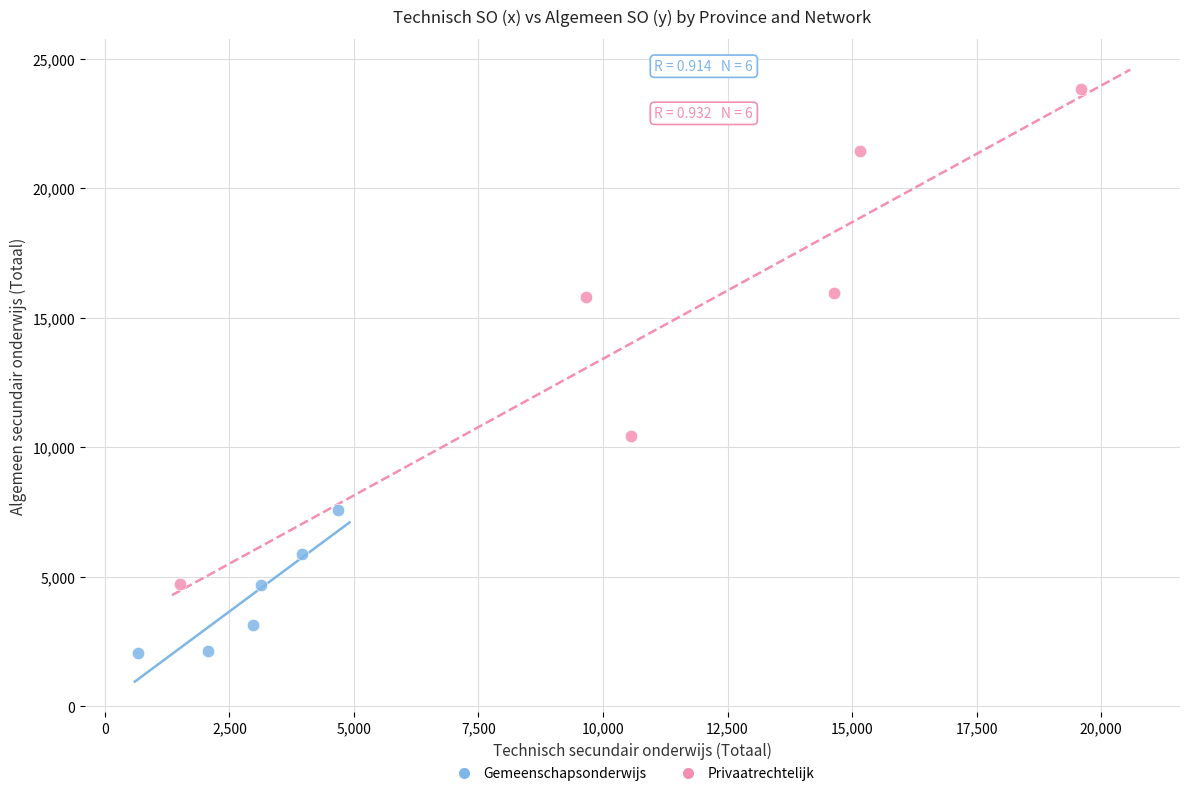

Which series has the largest Y range (max minus min)?

Privaatrechtelijk